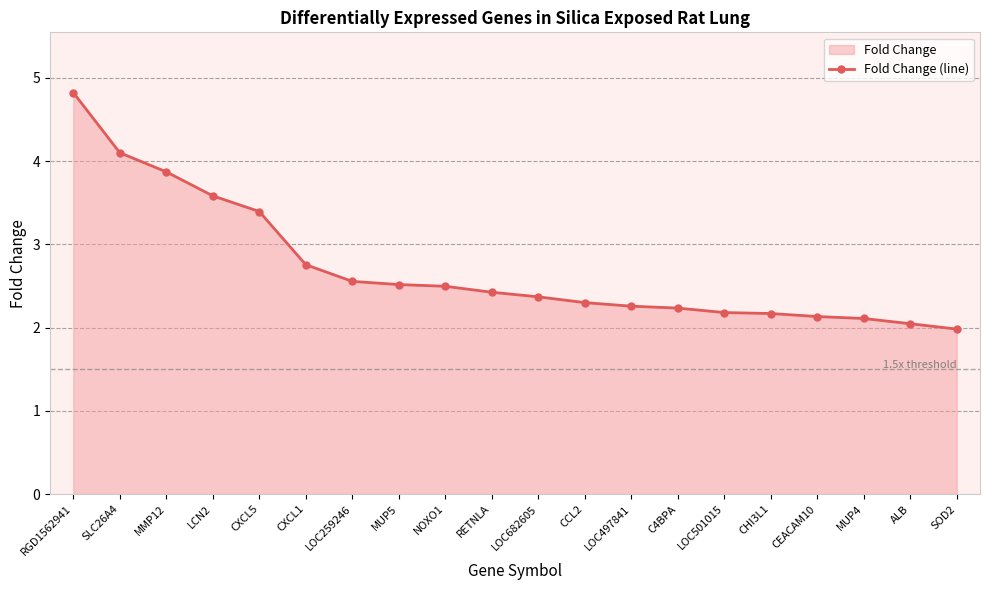

Does the chart have visible grid lines?

Yes